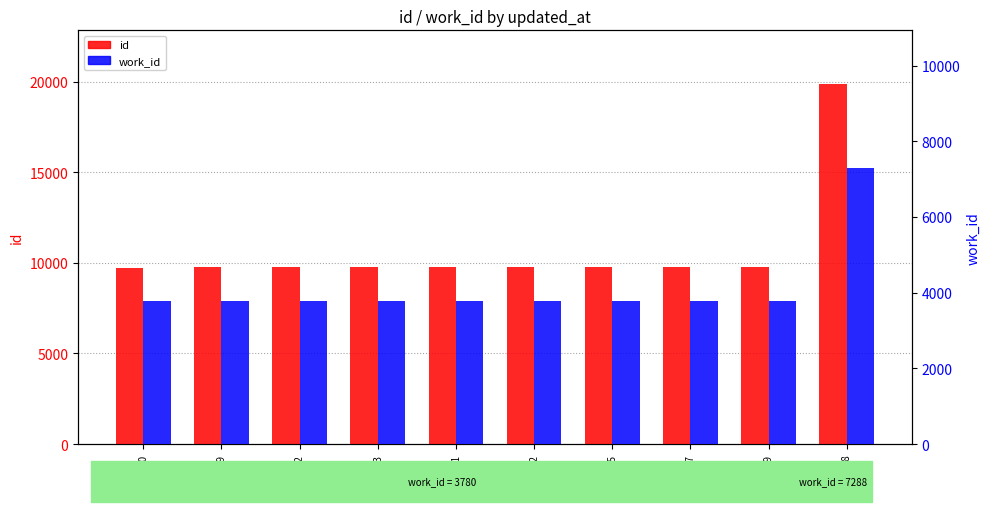

Between id:9769 and id:9752, which is larger?

id:9769